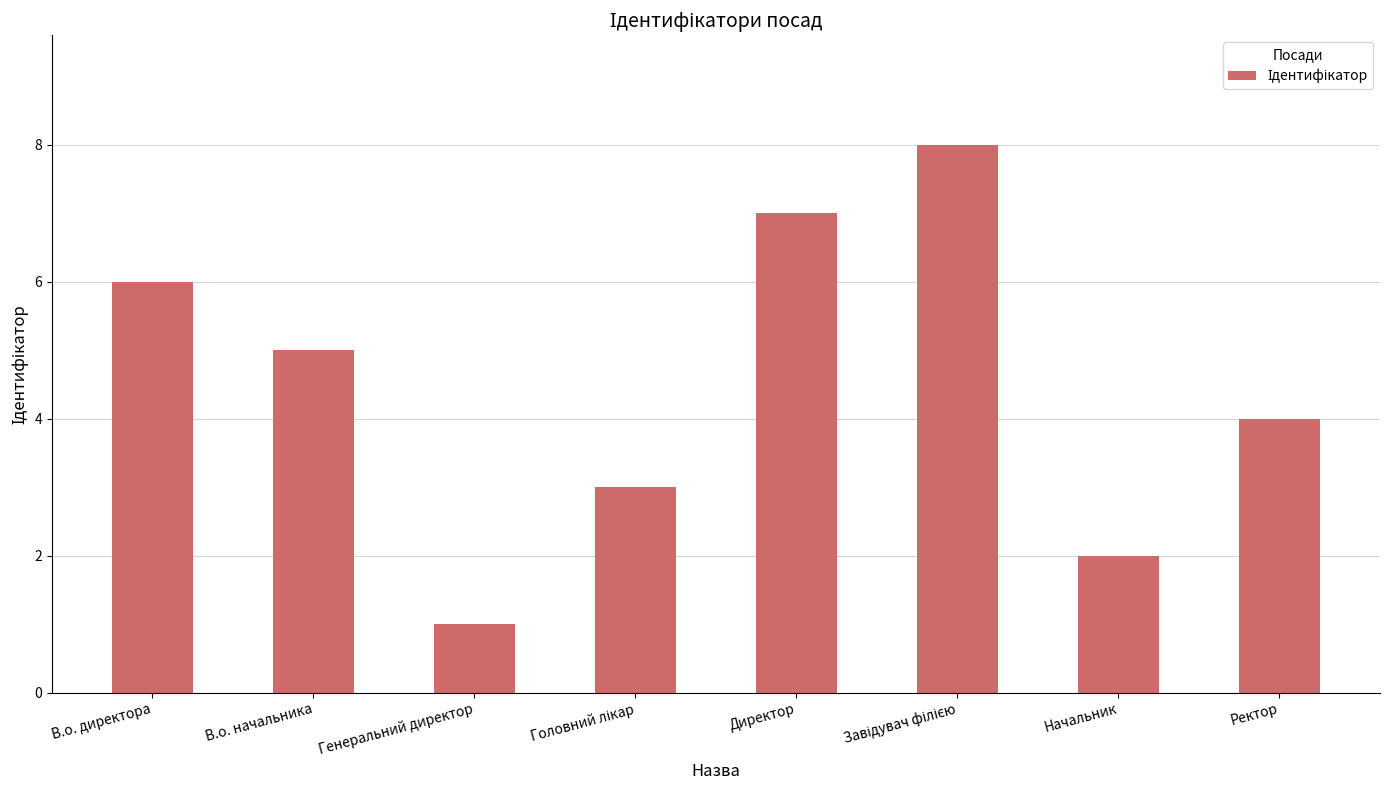

Does the chart contain any negative values?

No